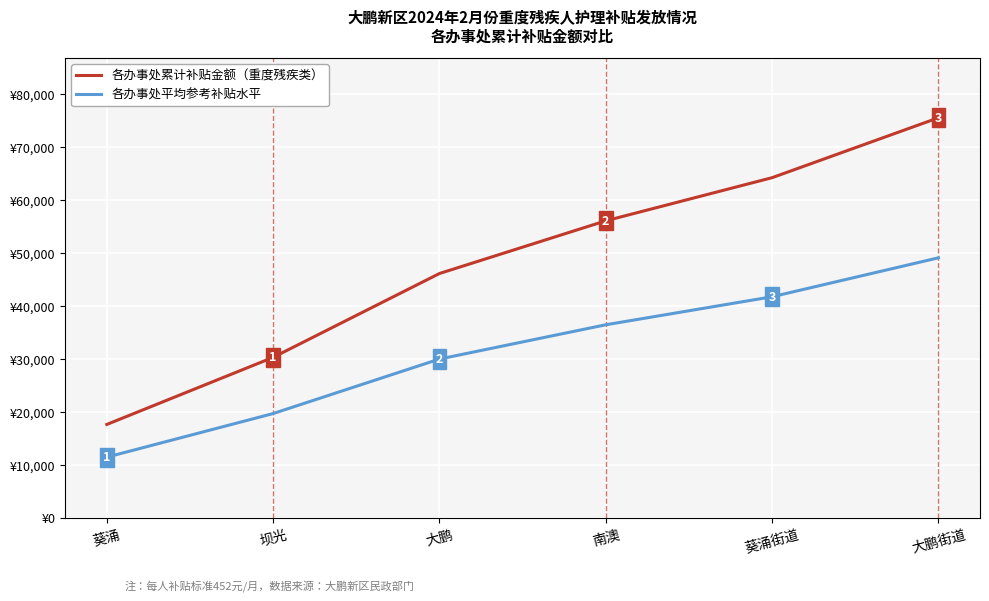

Rank the series at 南澳 from lowest to highest value.

各办事处平均参考补贴水平, 各办事处累计补贴金额（重度残疾类）